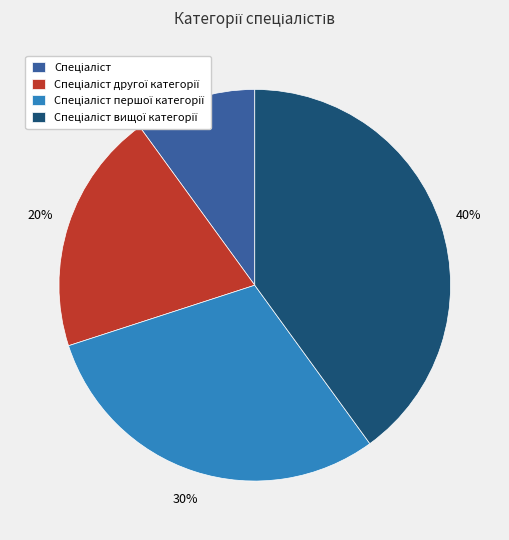

To the nearest percent, what is the difference between the largest and smallest slice percentages?

30%